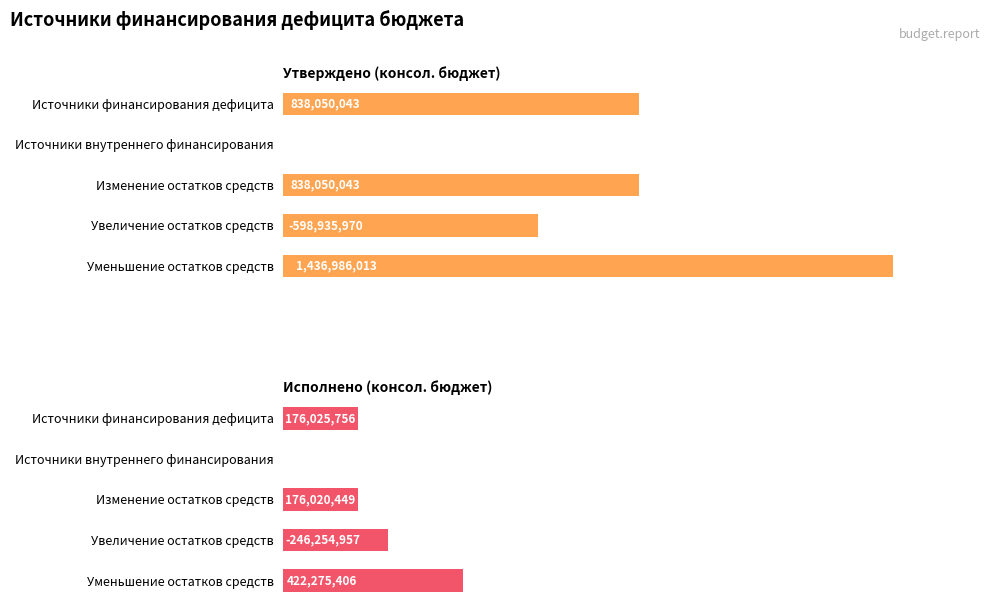

Which series has the largest total across all categories?

Утверждено (консол. бюджет)